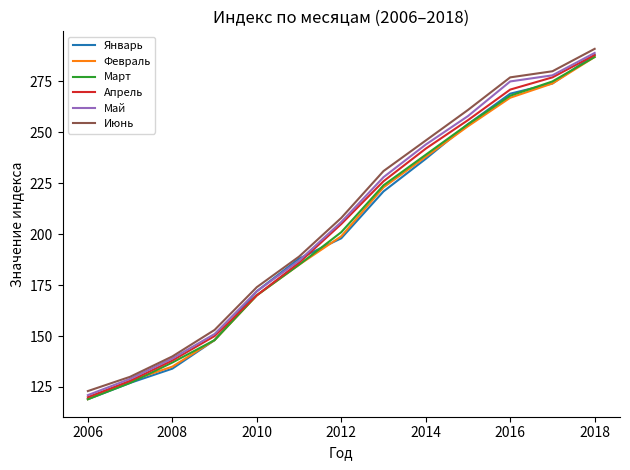

Which series has the widest spread of values?

Январь